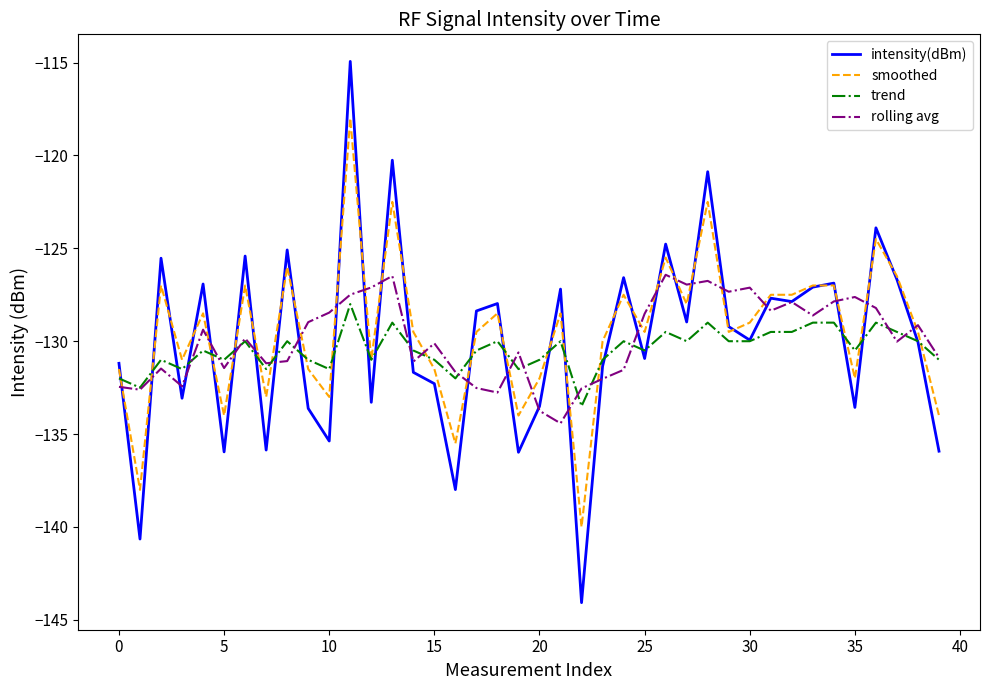

Rank the series by their maximum value, from highest to lowest.

intensity(dBm), smoothed, rolling avg, trend